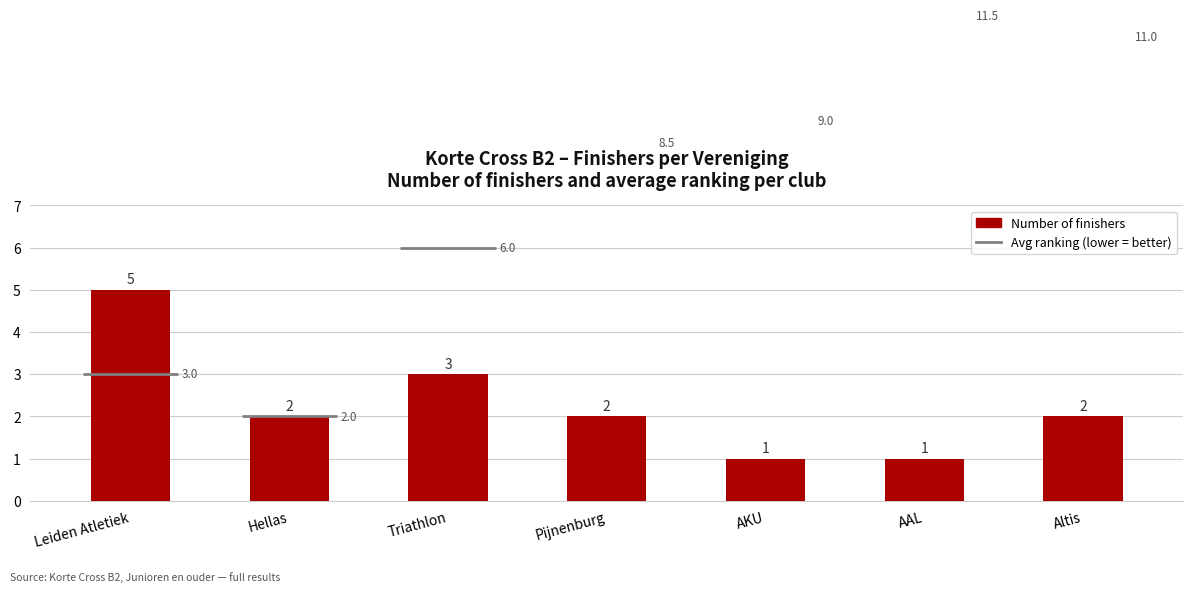

At which category does the chart reach its peak across all series?

Leiden Atletiek